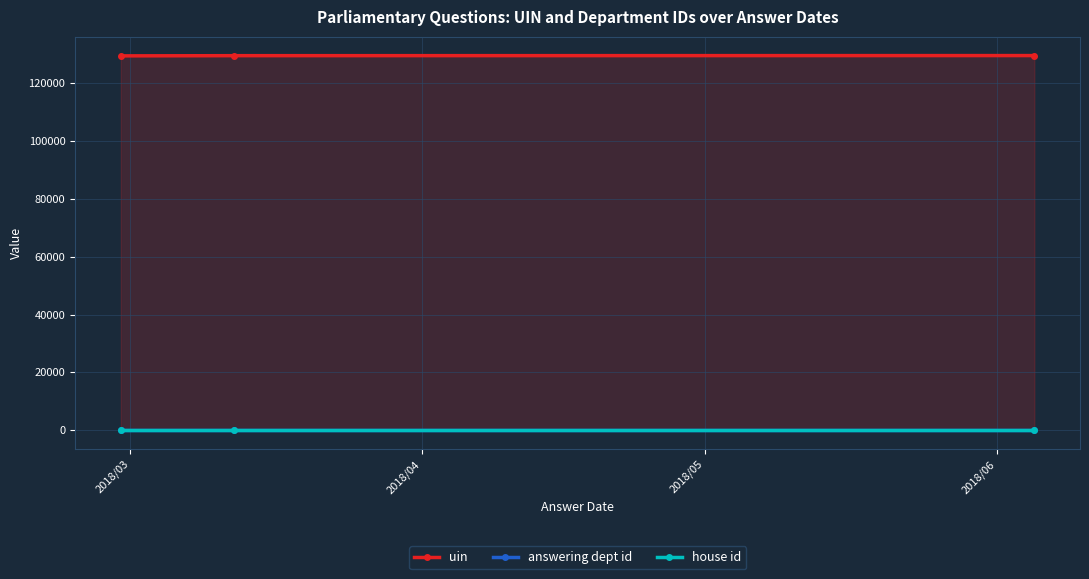

At how many categories does at least one series exceed 107105?

3